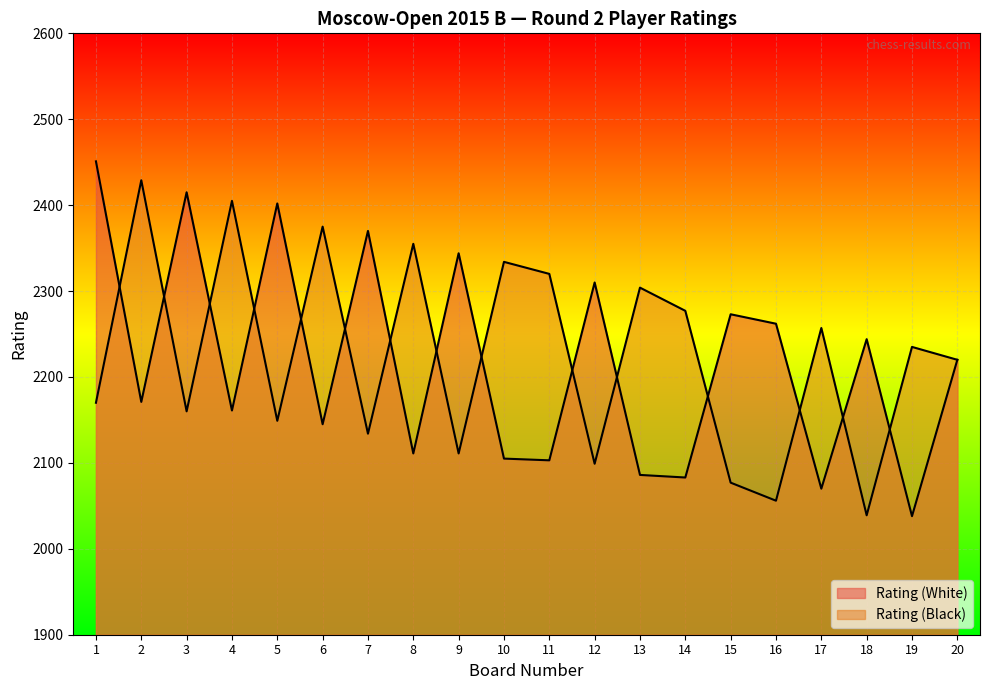

Which series ends up on top after the final intersection of Rating (Black) and Rating (White)?

Rating (Black)